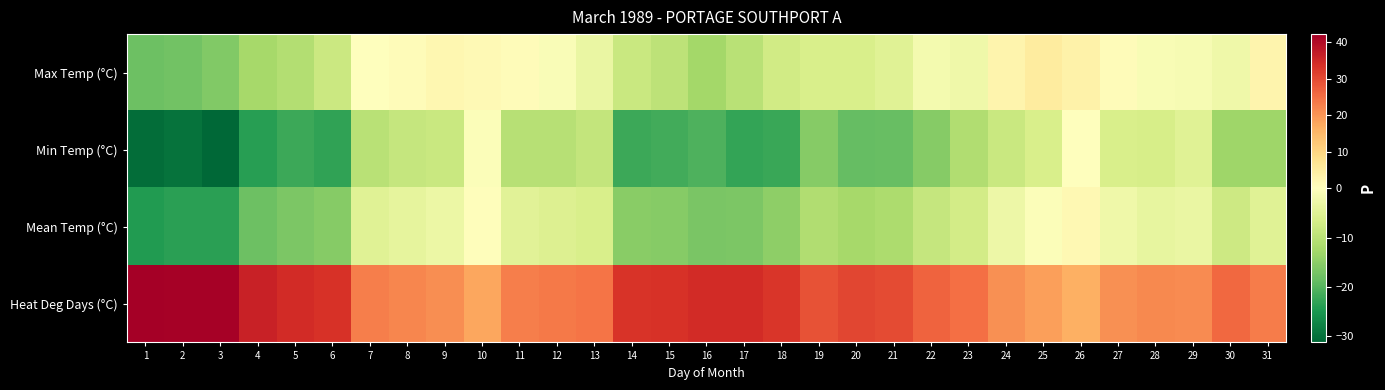

What is the maximum value shown in the chart?

42.2